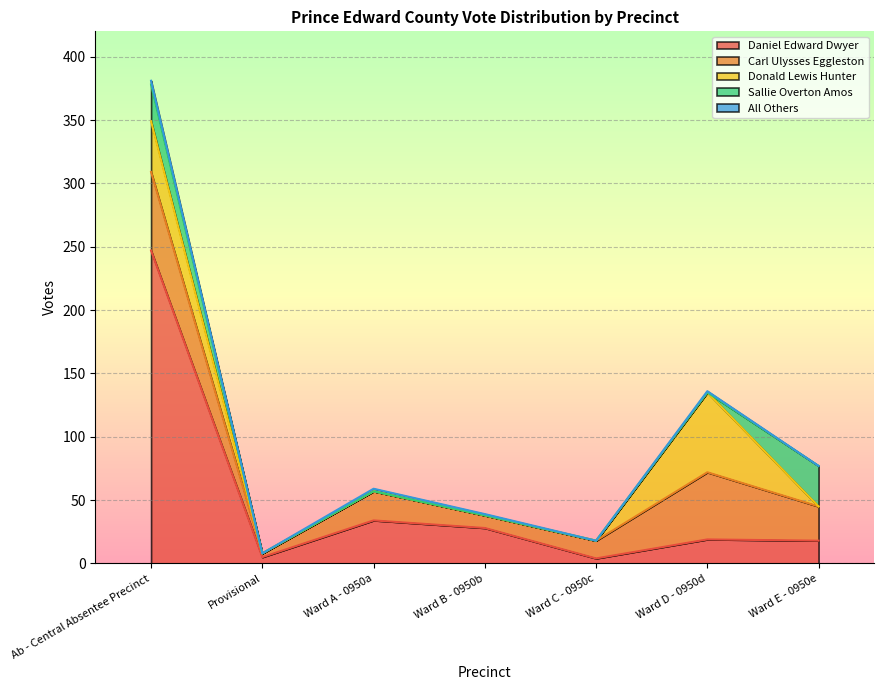

What is the label of the 3rd point from the right?

Ward C - 0950c